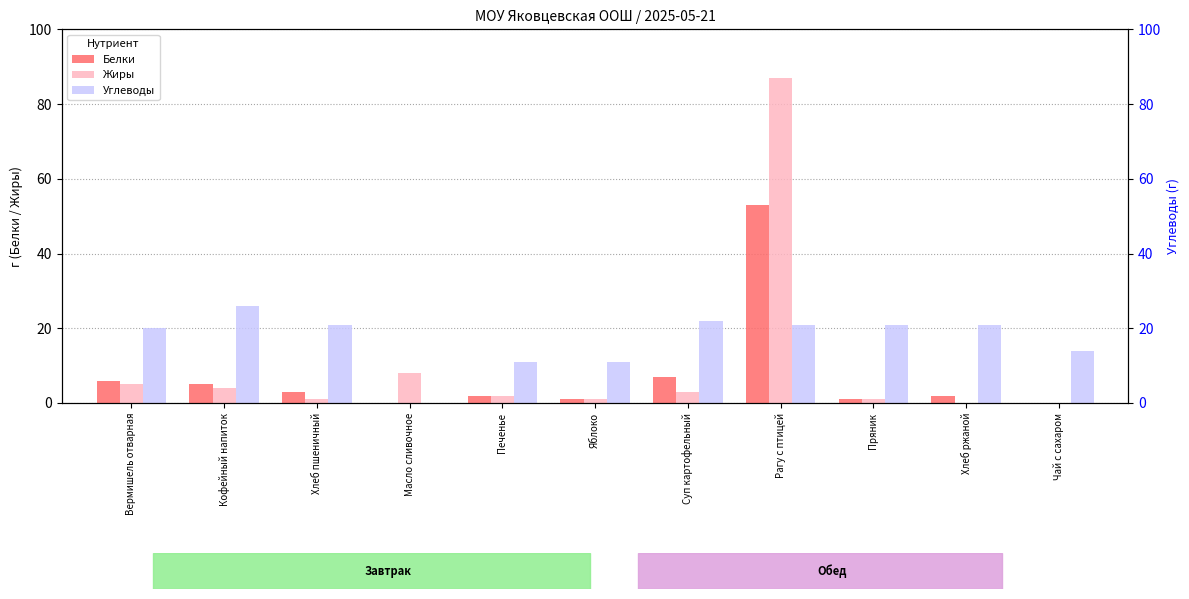

How many data points in Углеводы are less than 21?

5